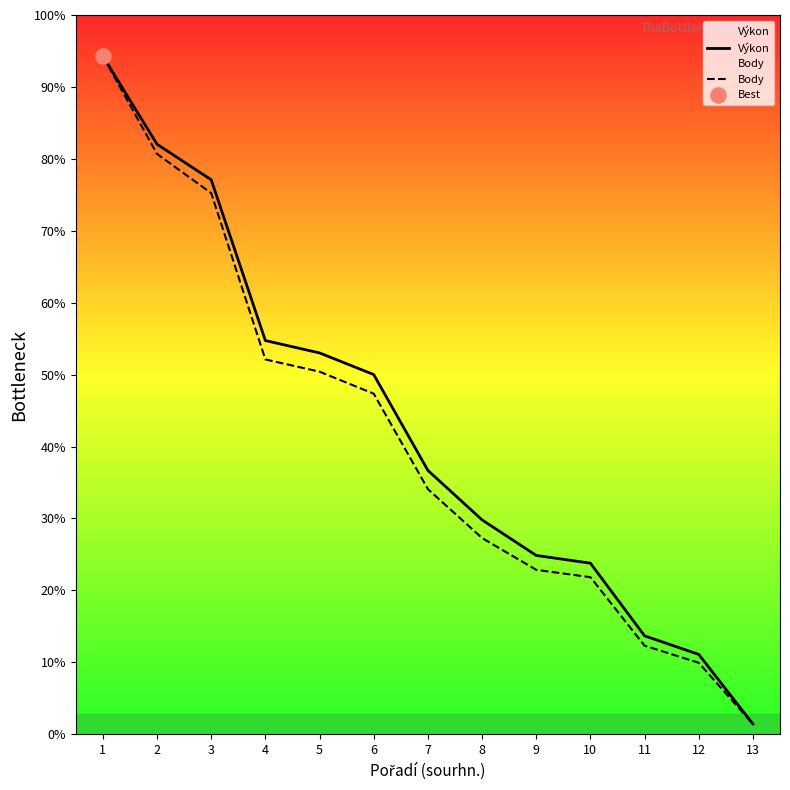

At which category is the sum across all series the highest?

1